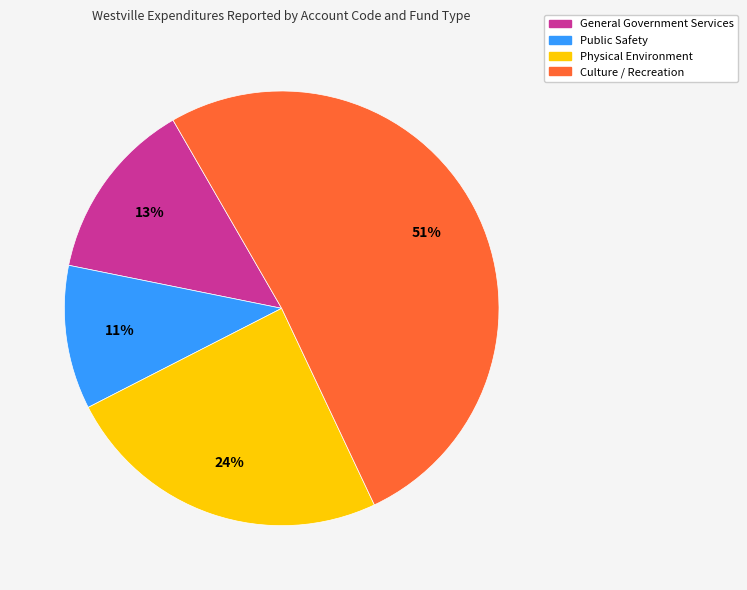

Combined, do Physical Environment and General Government Services account for over 50%?

No